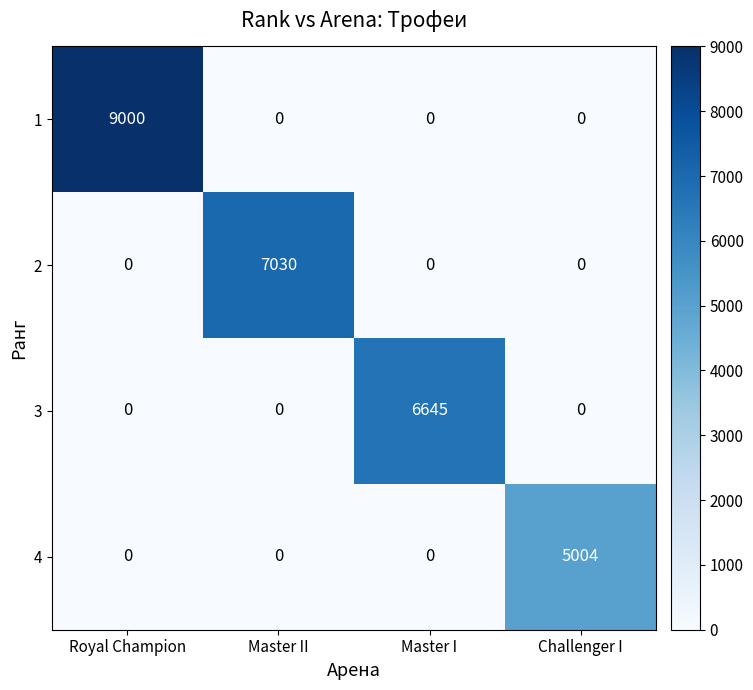

What is the maximum value shown in the chart?

9000